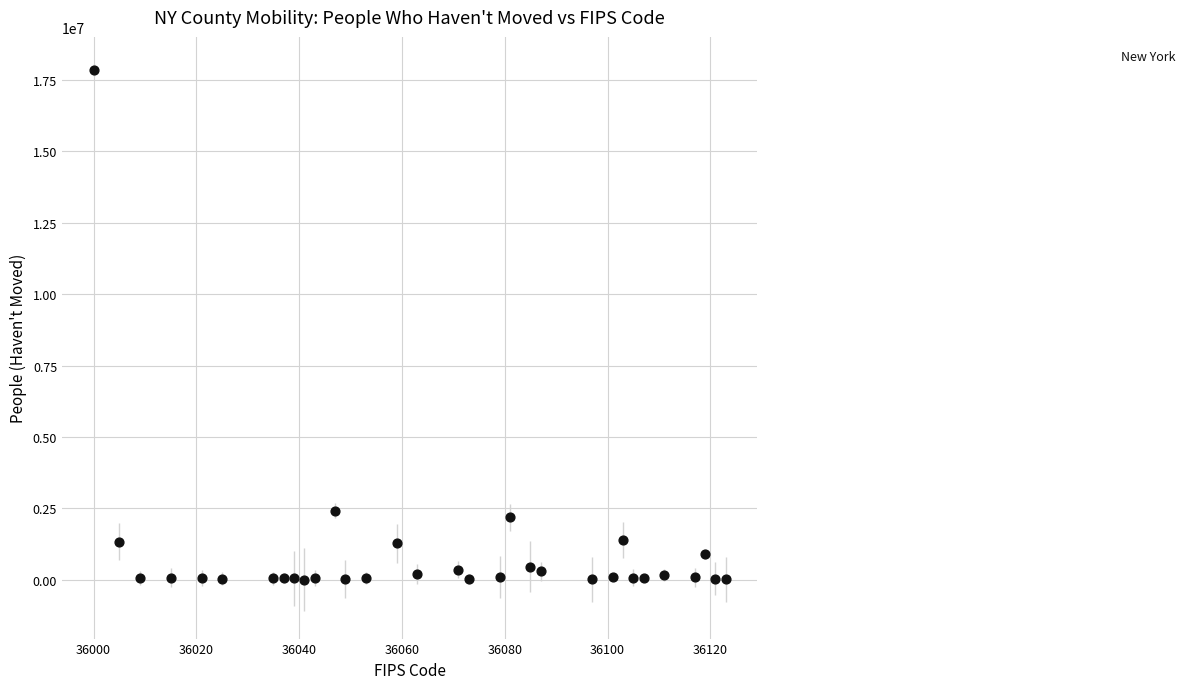

What Y value in the scatter plot is closest to 8924121?

2423648